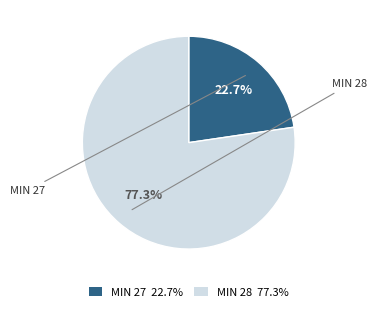

Does any single category account for the majority?

Yes